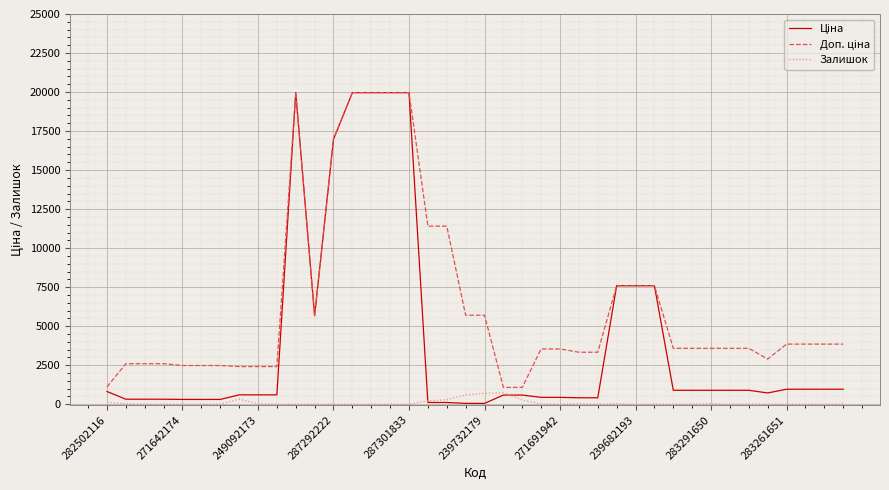

What is the highest value of the Залишок series?

736.0